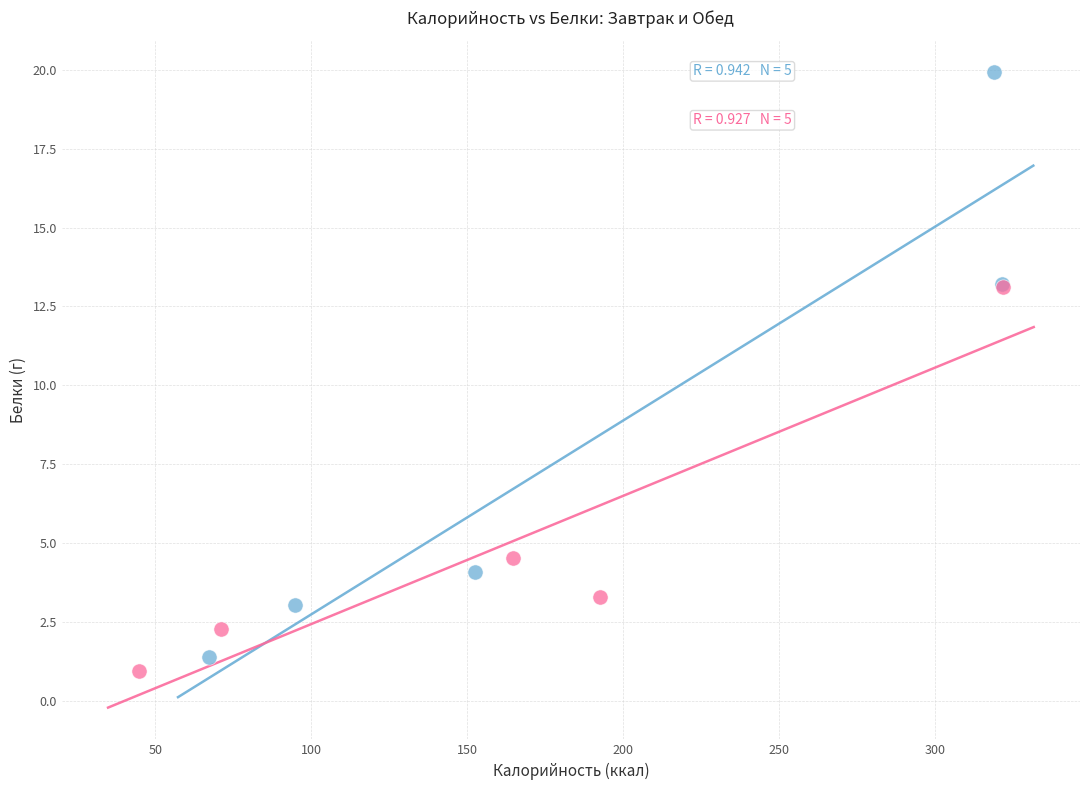

Which series contains the highest Y value?

Завтрак